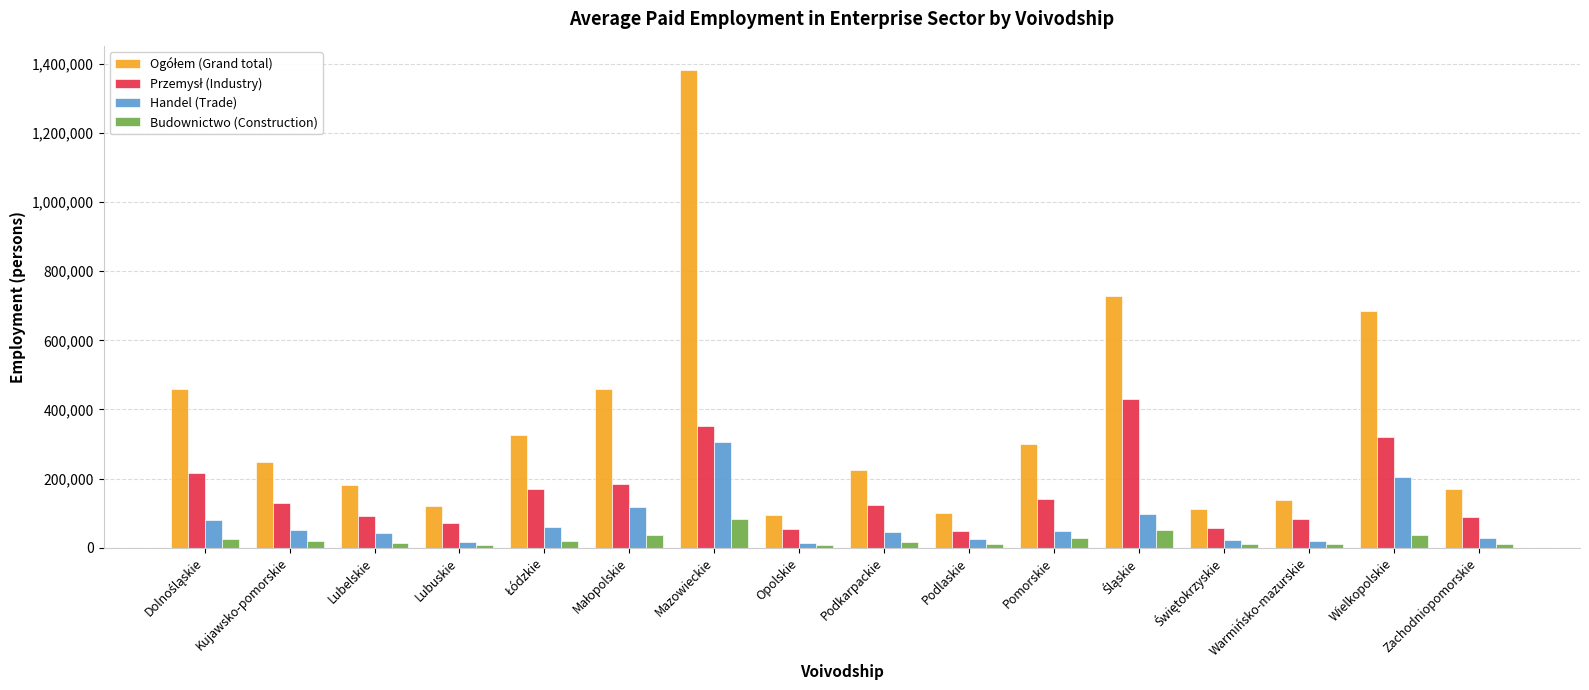

At which category is the sum across all series the highest?

Mazowieckie